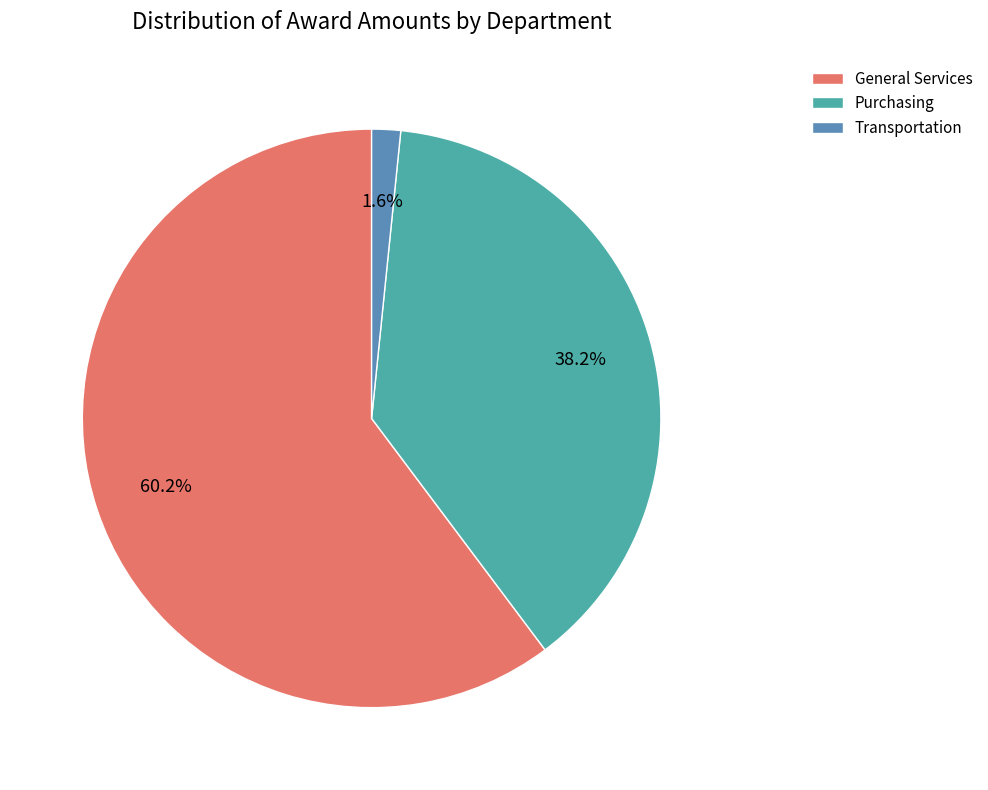

How many slices are in this pie chart?

3